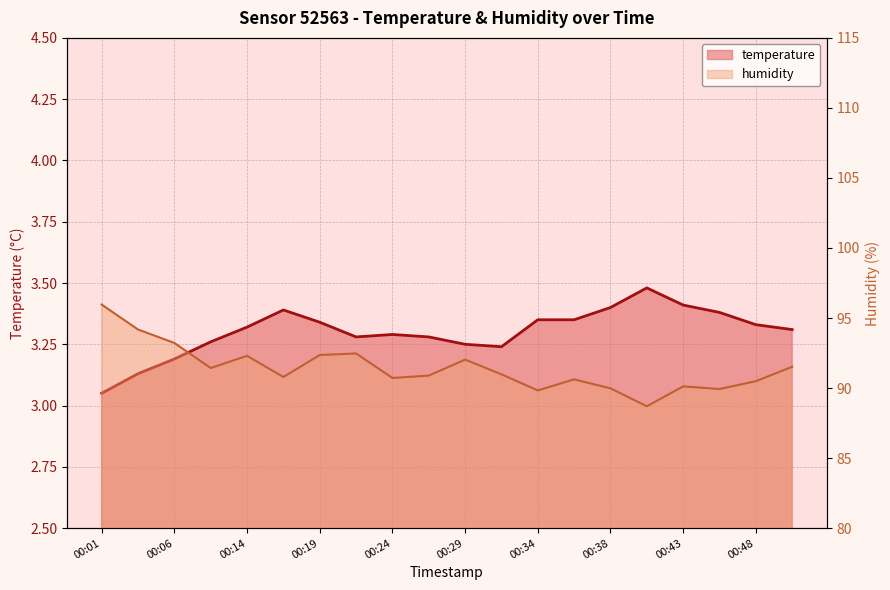

What is the minimum value shown in the chart?

3.0